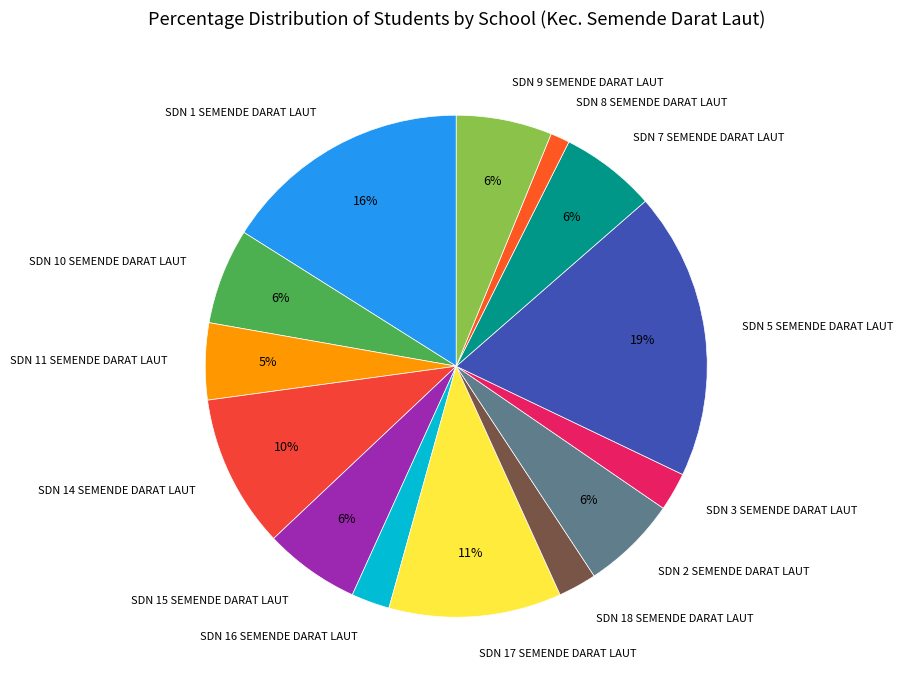

How many segments does this pie chart have?

14